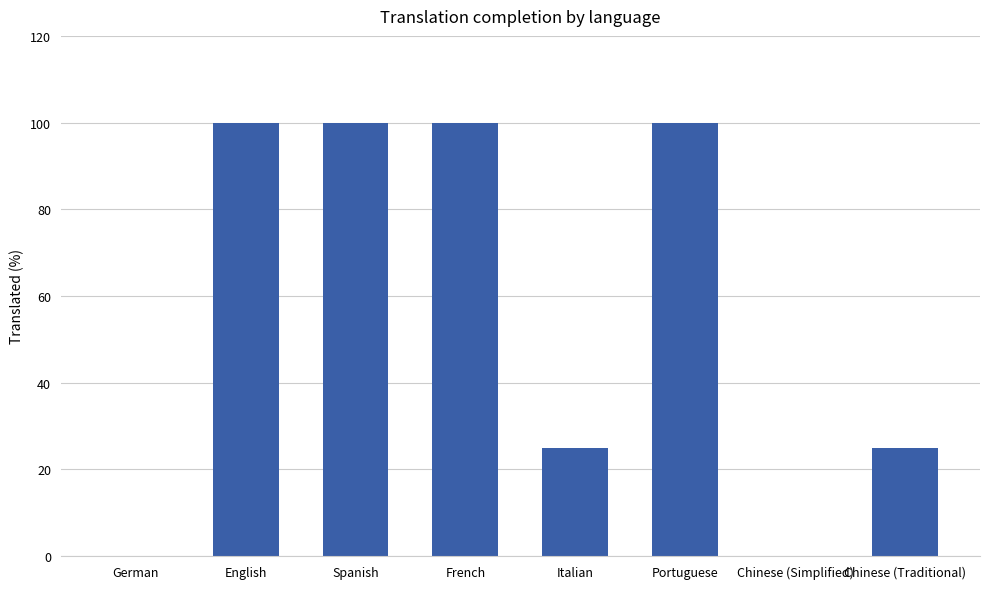

How many values are between 25 and 100?

6